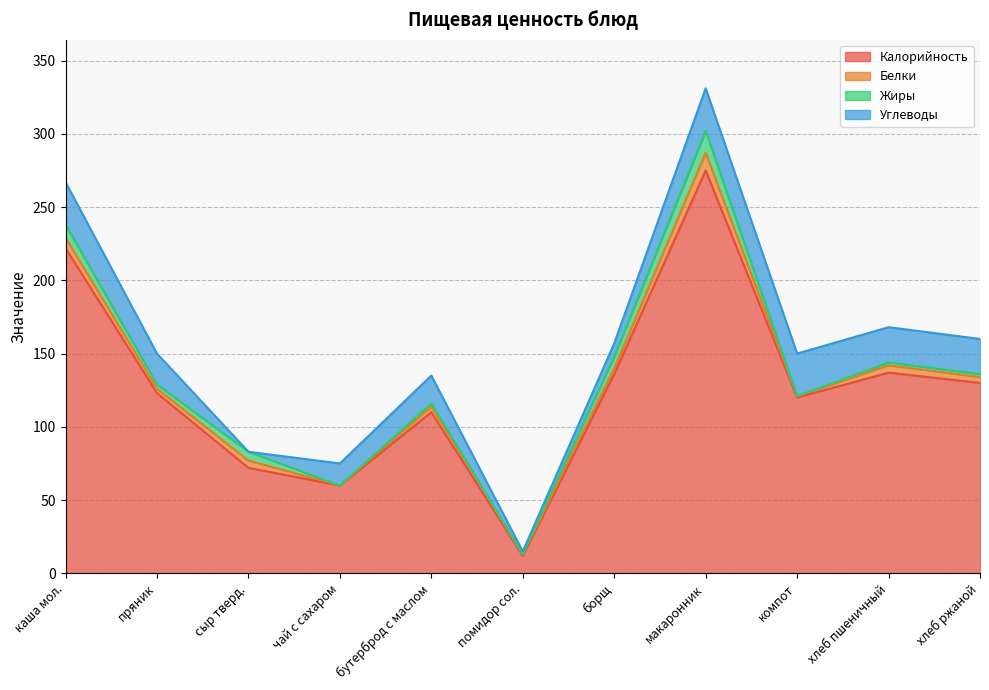

True or false: Углеводы and Калорийность intersect in this chart.

False